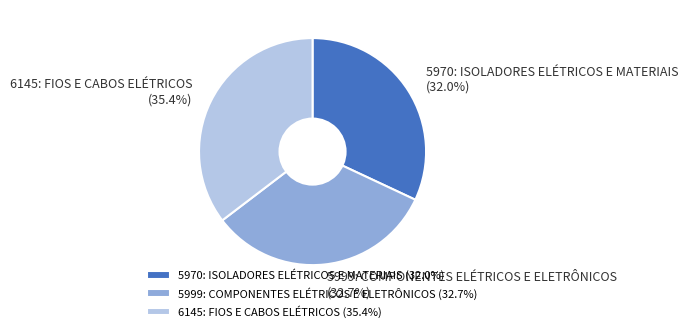

To the nearest percent, what percentage of the pie is 5999: COMPONENTES ELÉTRICOS E ELETRÔNICOS?

33%